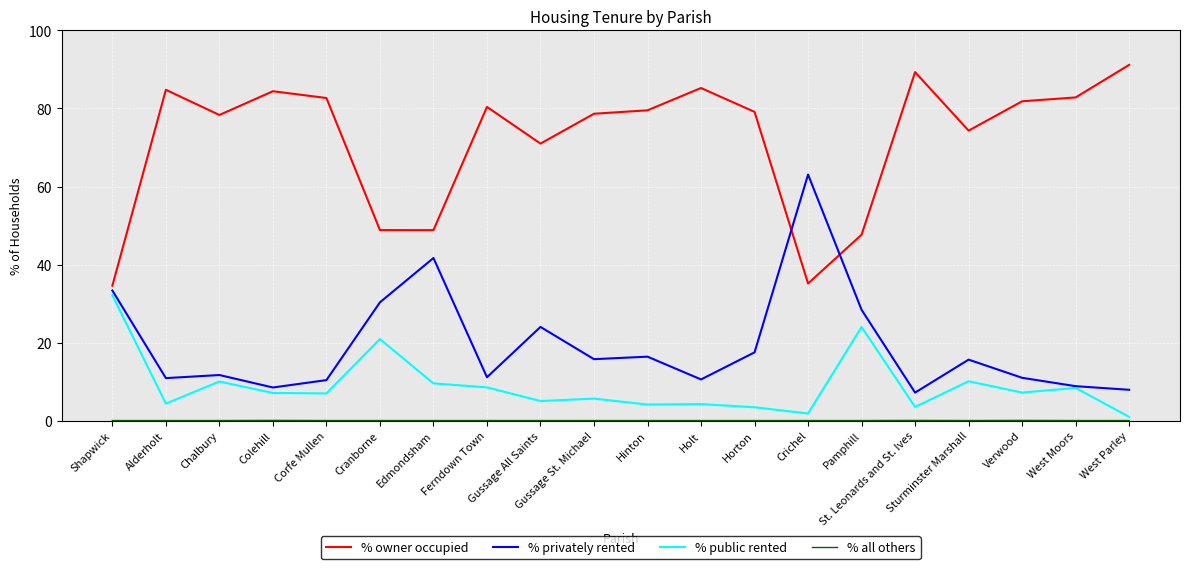

How many lines are shown in the chart?

4